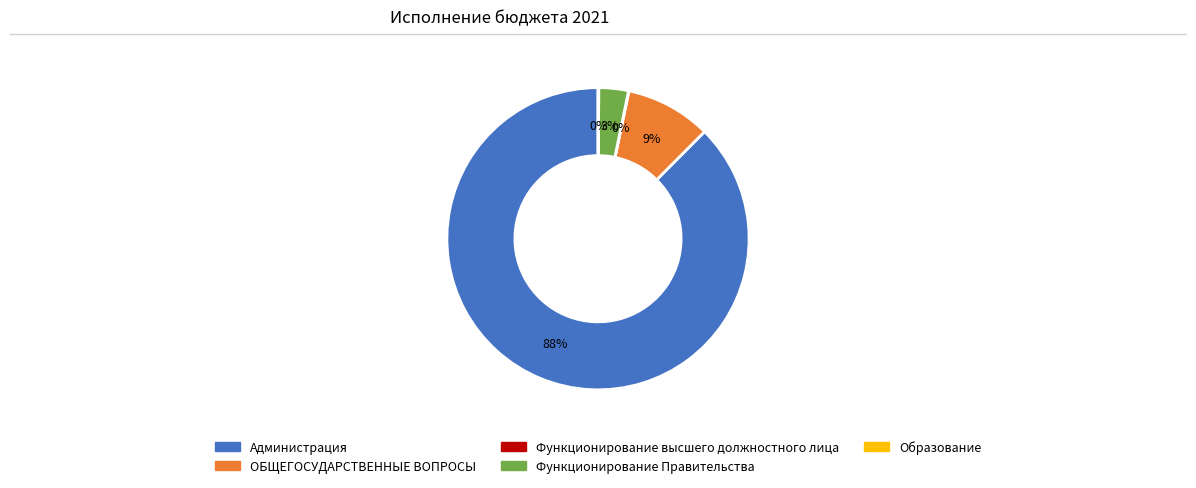

Does Администрация represent more than half of the total?

Yes